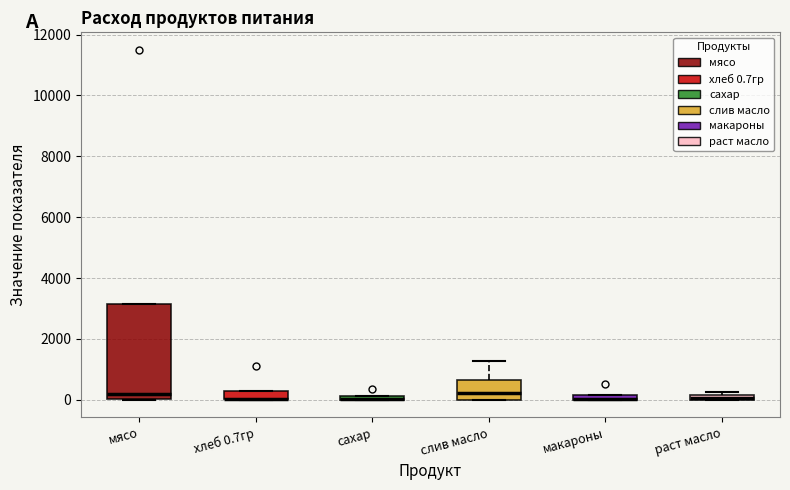

Where does the median line of the box for мясо sit on the y-axis? The values are not printed on the chart, so give them approximately, as read against the axis.

200